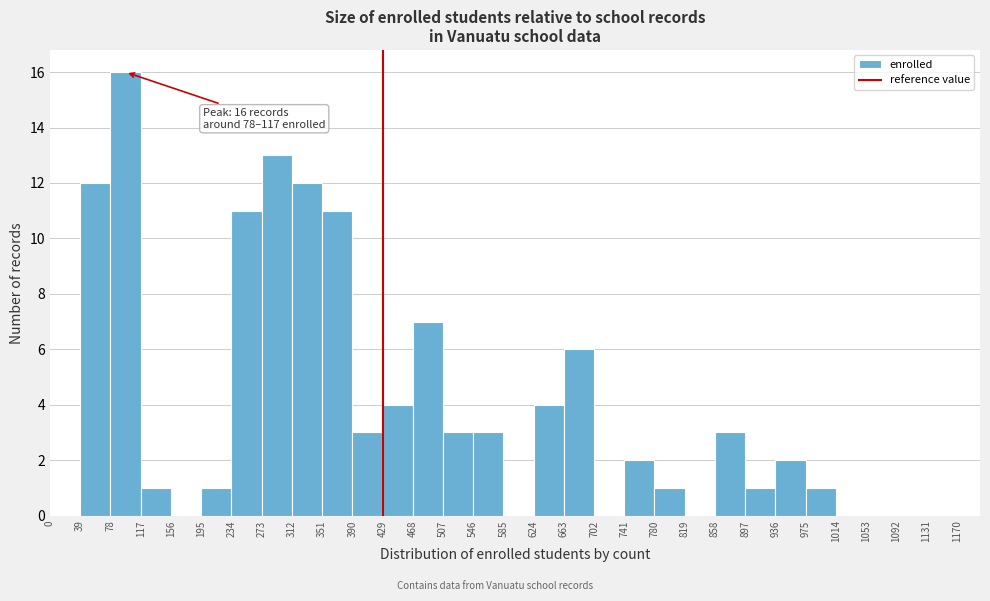

Over which range of the x-axis is the bar tallest?

78 to 117